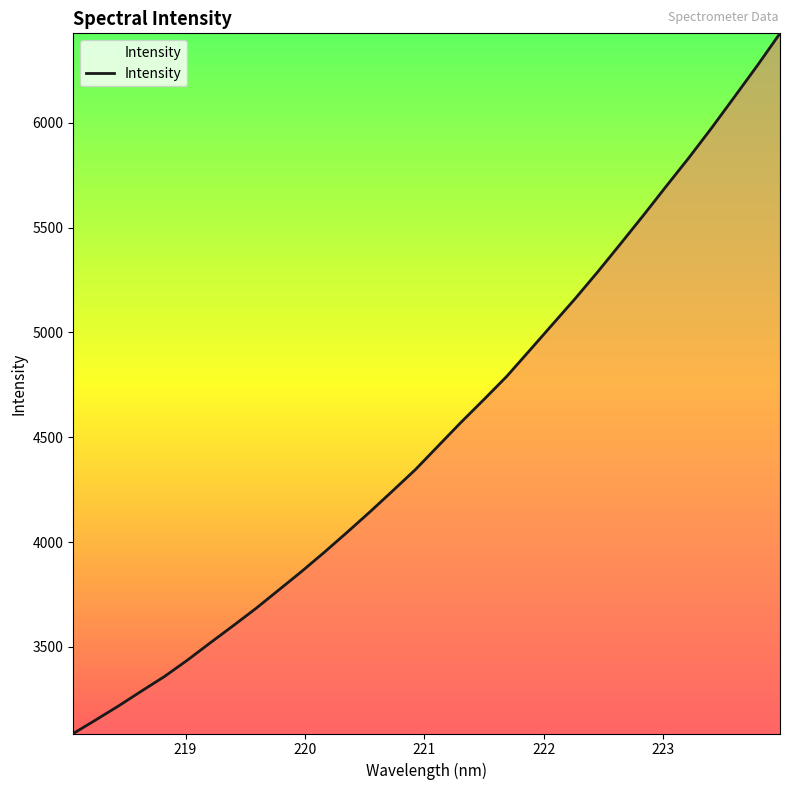

What is the smallest value displayed?

3086.5